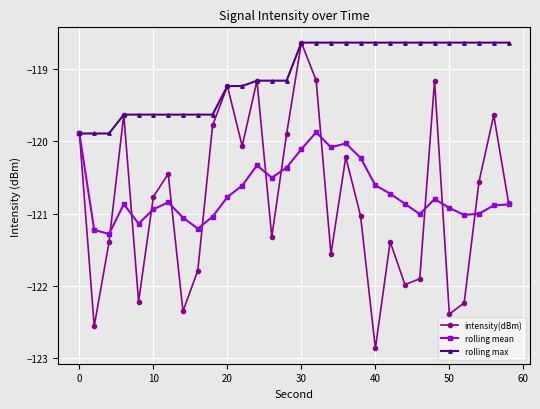

Which series has the largest total across all categories?

rolling max